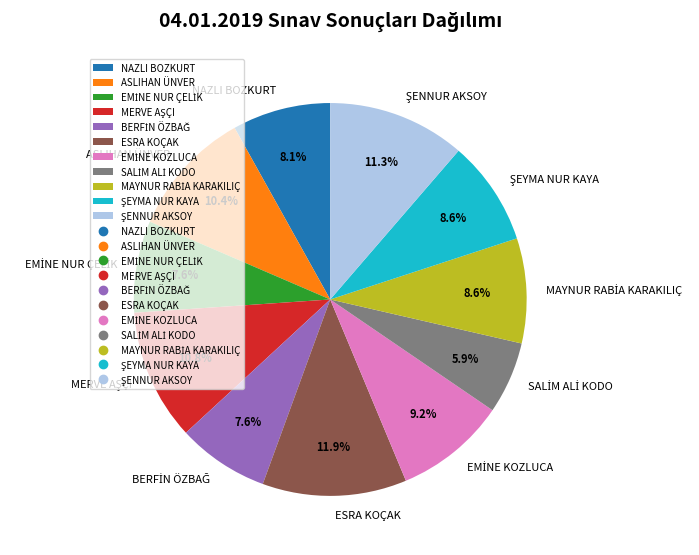

Which category has the biggest portion of the pie?

ESRA KOÇAK